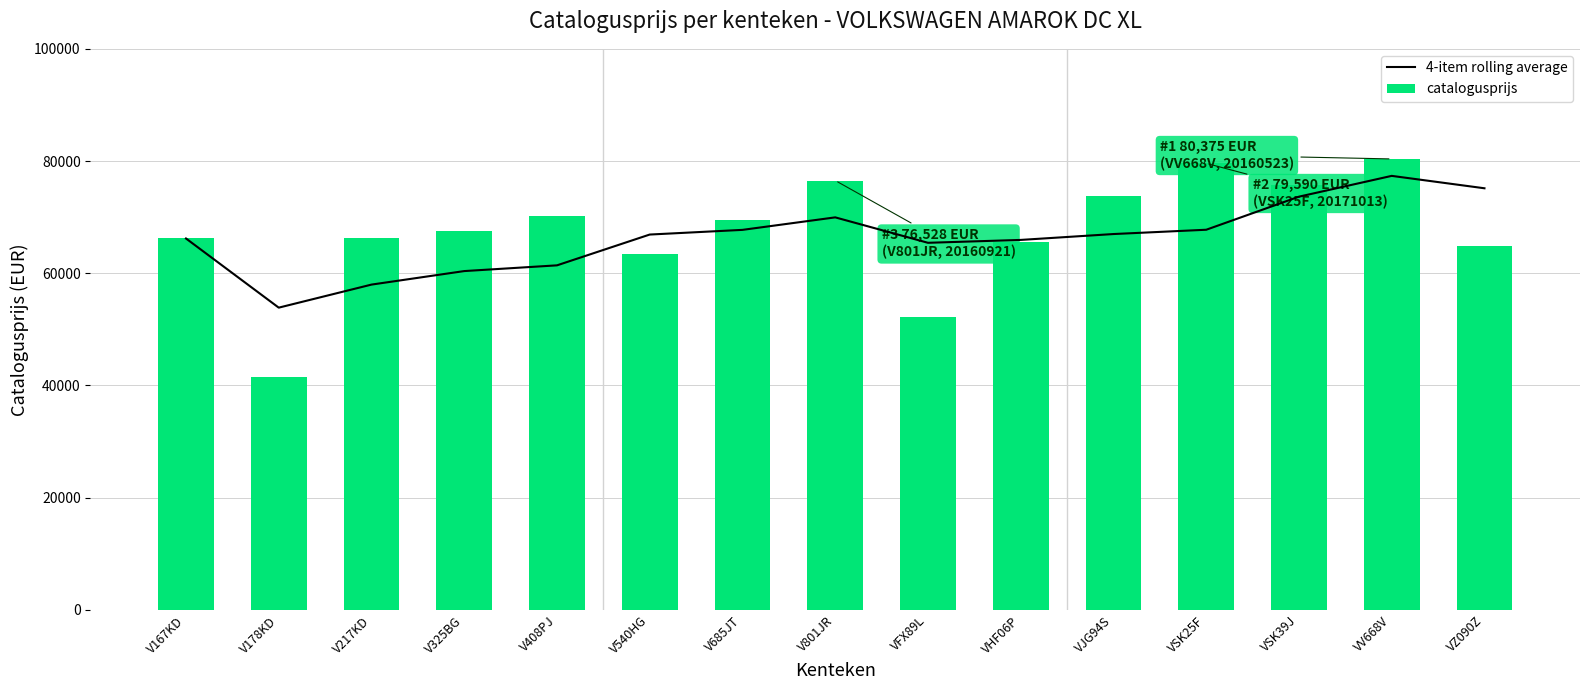

List the labels in order of 4-item rolling average value, largest first.

VV668V, VZ090Z, VSK39J, V801JR, VSK25F, V685JT, VJG94S, V540HG, V167KD, VHF06P, VFX89L, V408PJ, V325BG, V217KD, V178KD